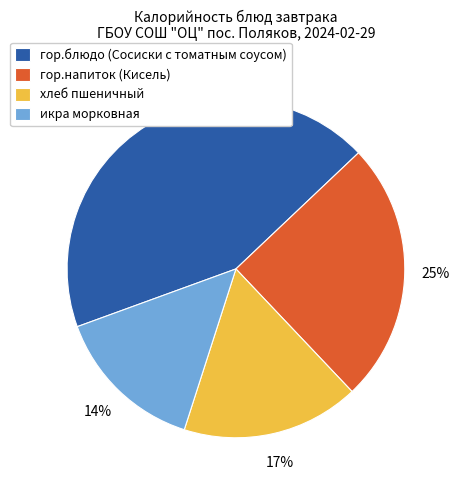

Count the number of slices in the pie.

4